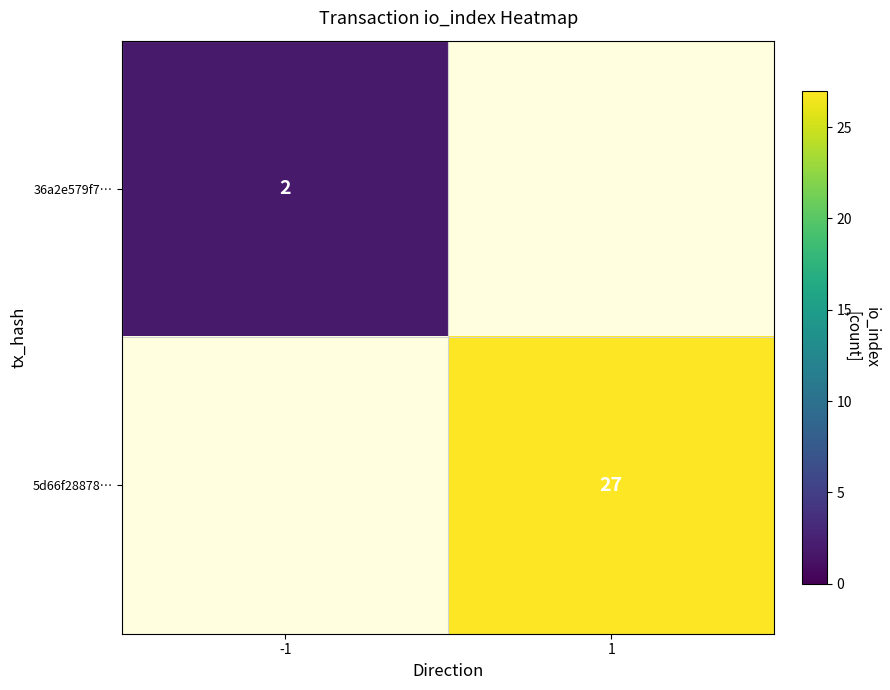

Which has a higher value, -1 or 1?

-1